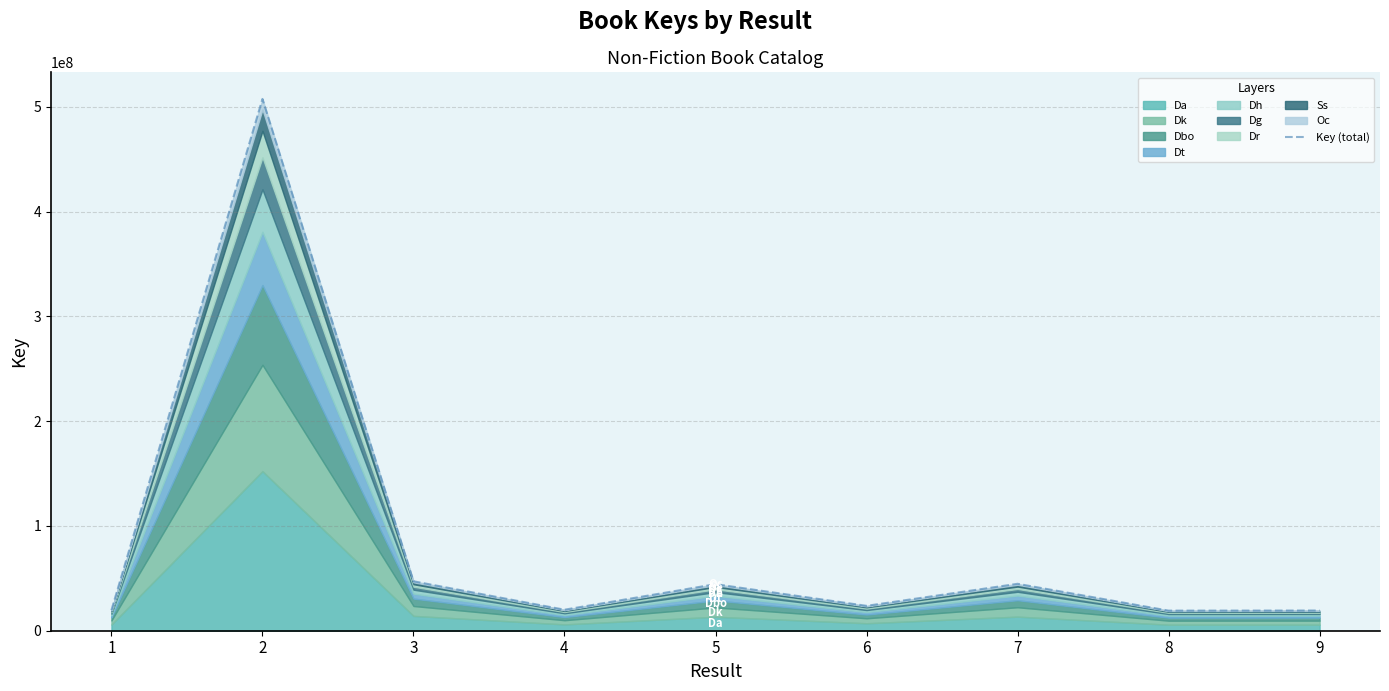

Is it true that the value at 3 is 29793304?

False